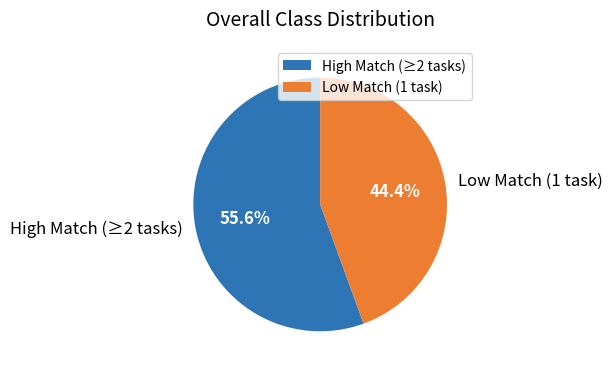

How many slices are in this pie chart?

2